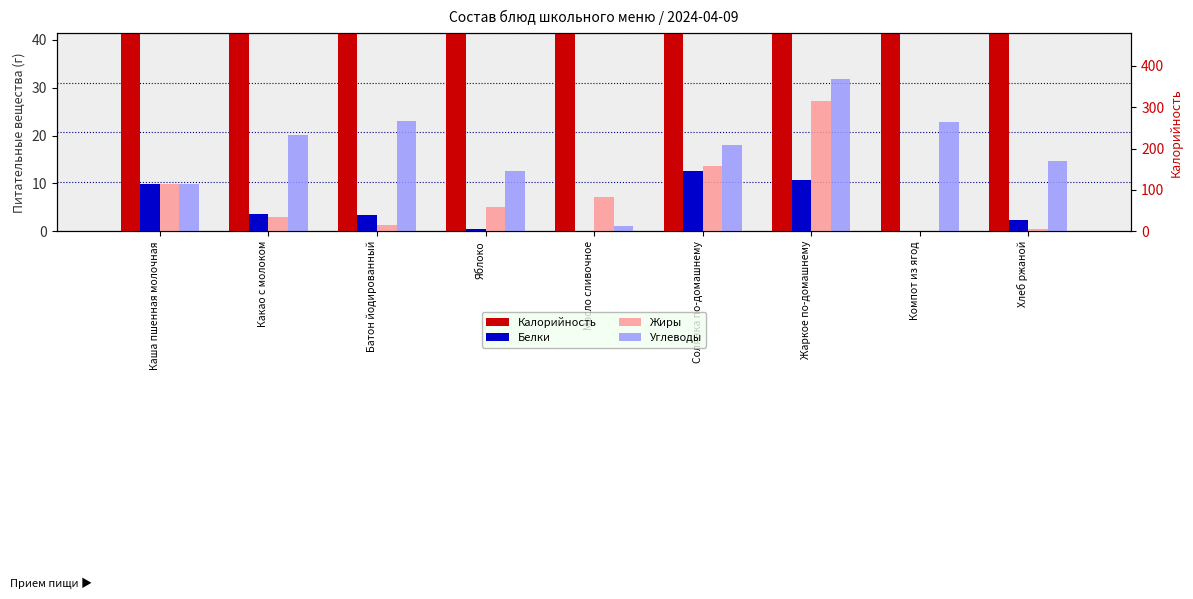

What is the spread (max minus min) of values at Каша пшенная молочная?

157.2